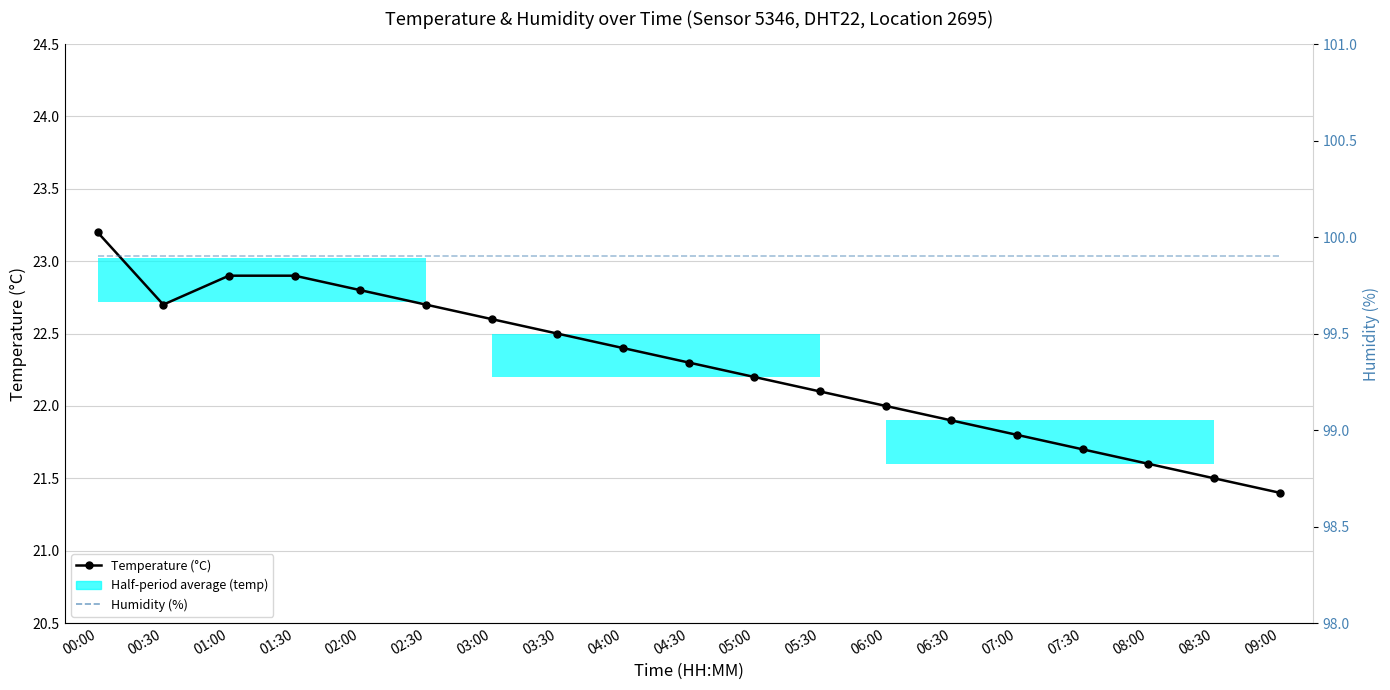

What is the maximum value for Temperature (°C)?

23.2